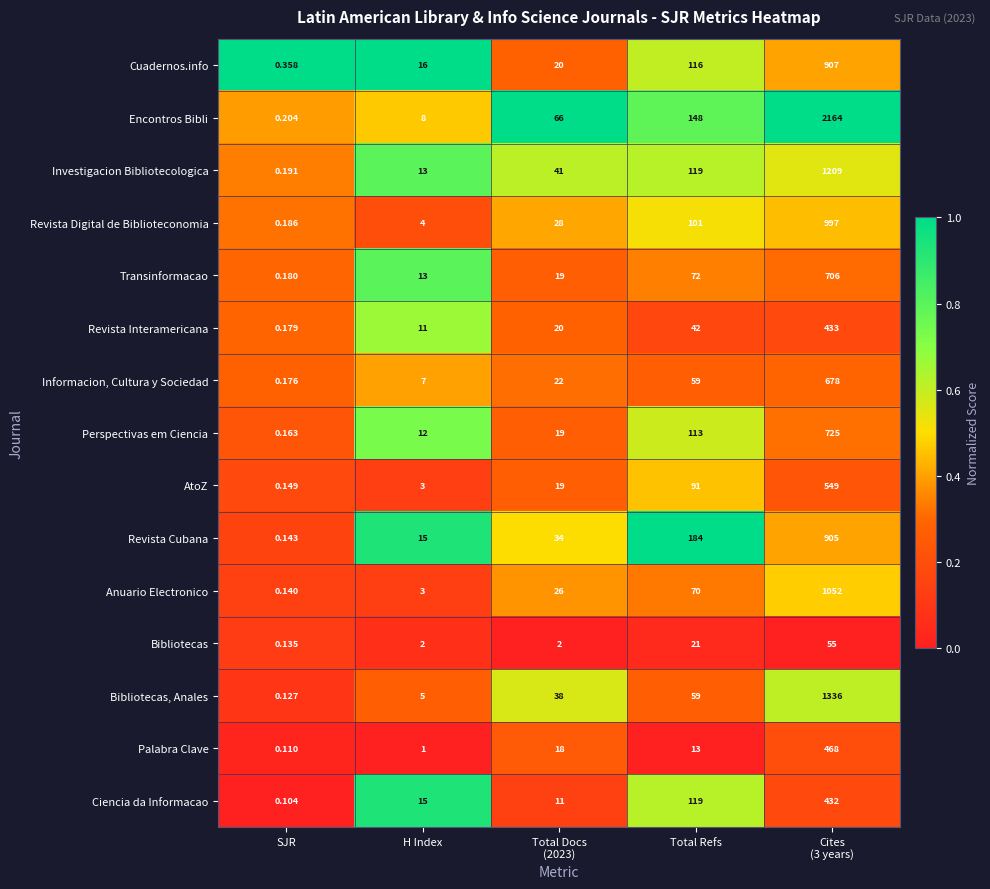

Rank the series at Cites
(3 years) from highest to lowest value.

Encontros Bibli, Bibliotecas, Anales, Investigacion Bibliotecologica, Anuario Electronico, Revista Digital de Biblioteconomia, Cuadernos.info, Revista Cubana, Perspectivas em Ciencia, Transinformacao, Informacion, Cultura y Sociedad, AtoZ, Palabra Clave, Revista Interamericana, Ciencia da Informacao, Bibliotecas